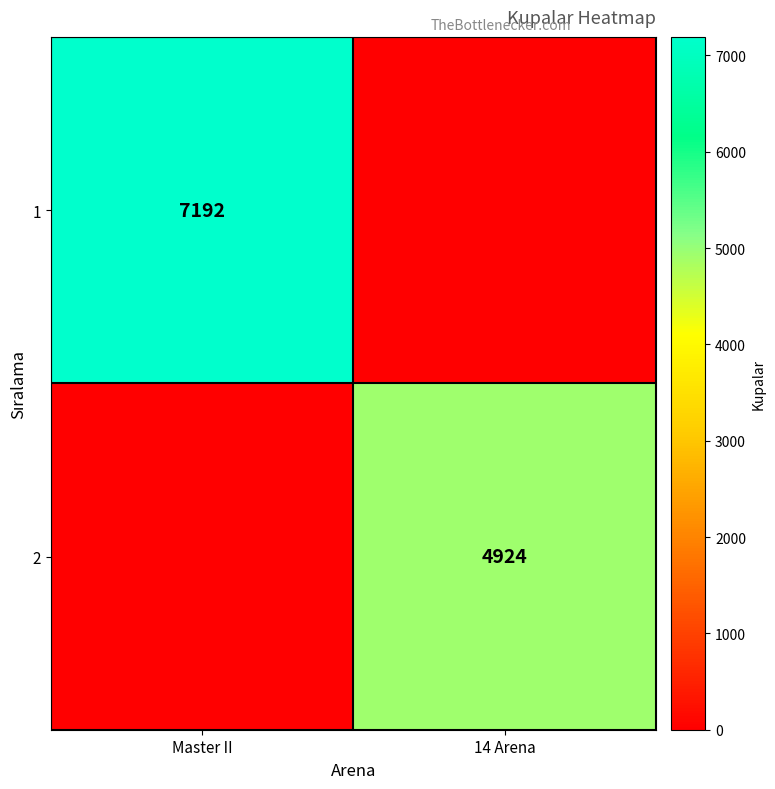

True or false: 1 has a value of 4293 at Master II.

False